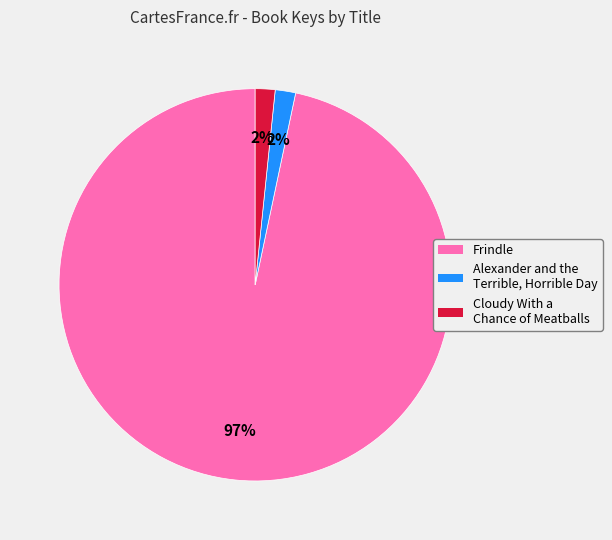

Which has a higher value, Frindle or Cloudy With a Chance of Meatballs?

Frindle